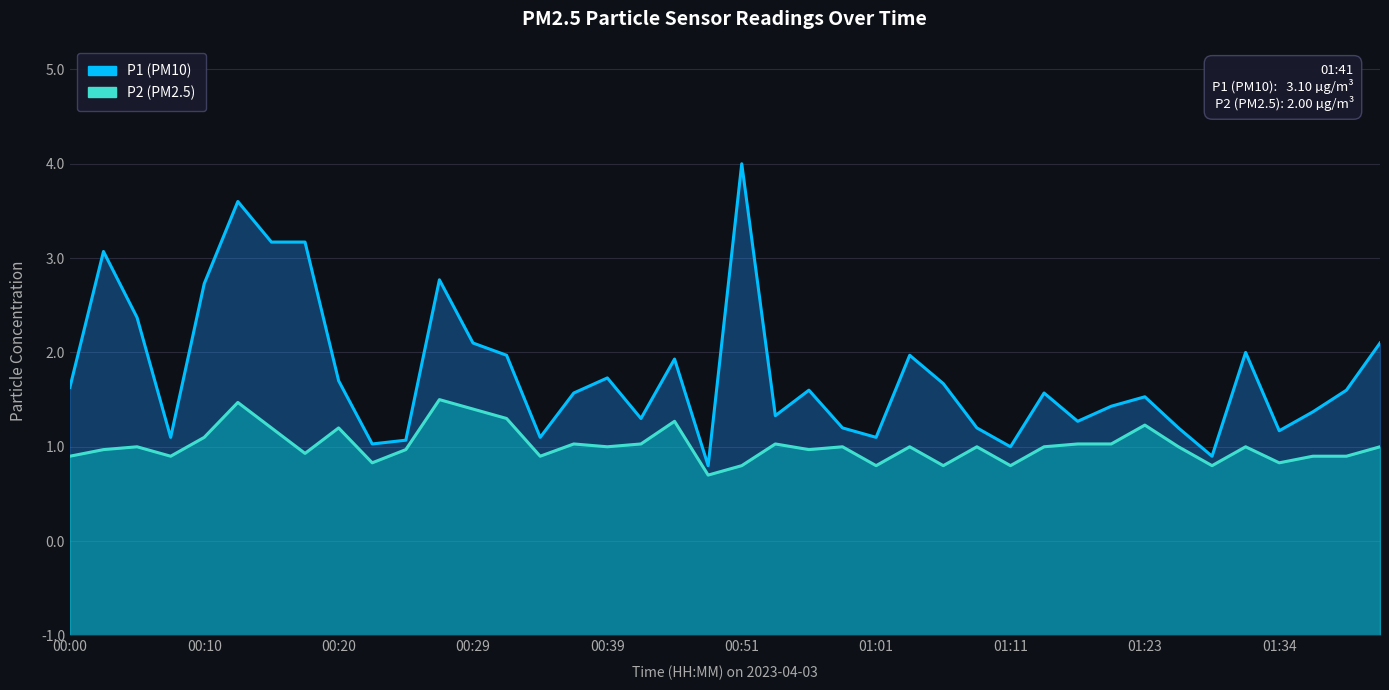

What position from the left is 00:10?

5